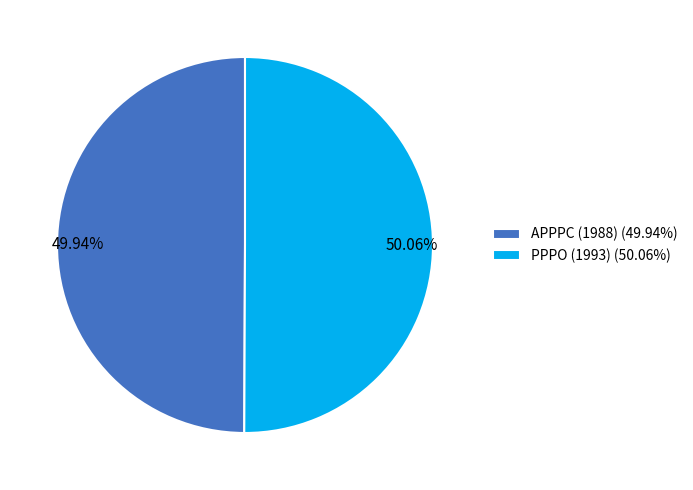

Approximately how many times larger is the value at PPPO (1993) compared to APPPC (1988)?

1.0